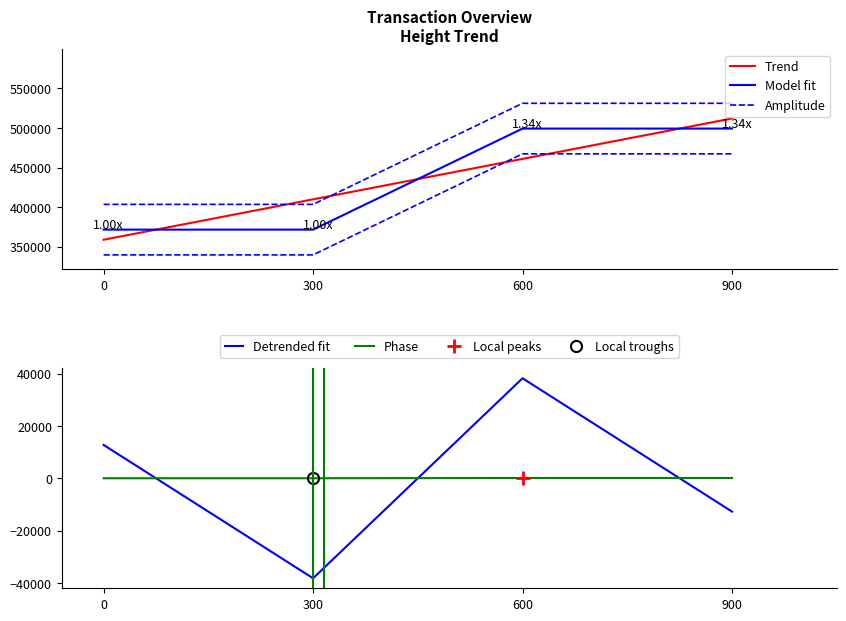

True or false: Trend and Detrended fit intersect in this chart.

False